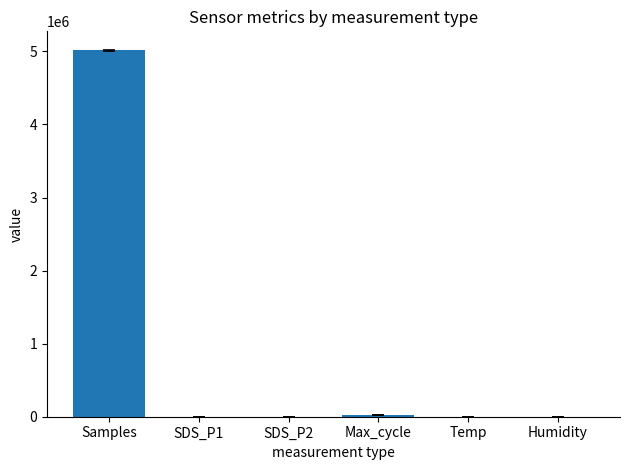

What is the sum of all values?

5035642.5